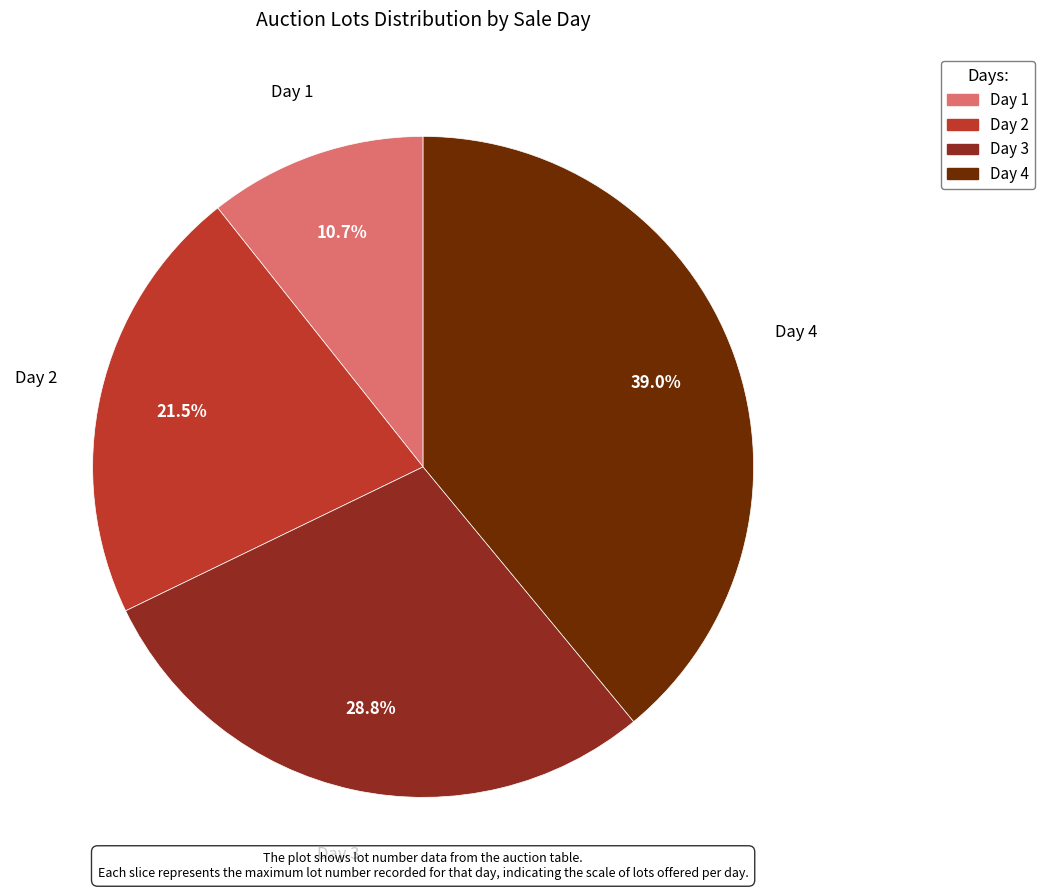

What portion of the pie excludes Day 1?

89.3%